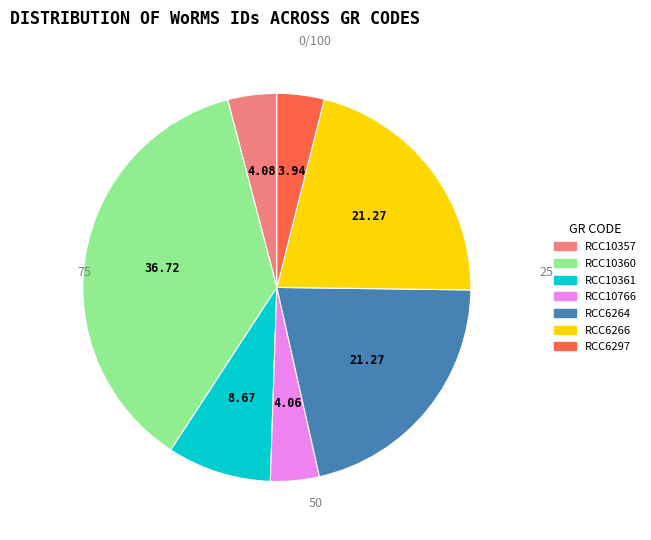

Is there any slice that represents more than half of the pie?

No